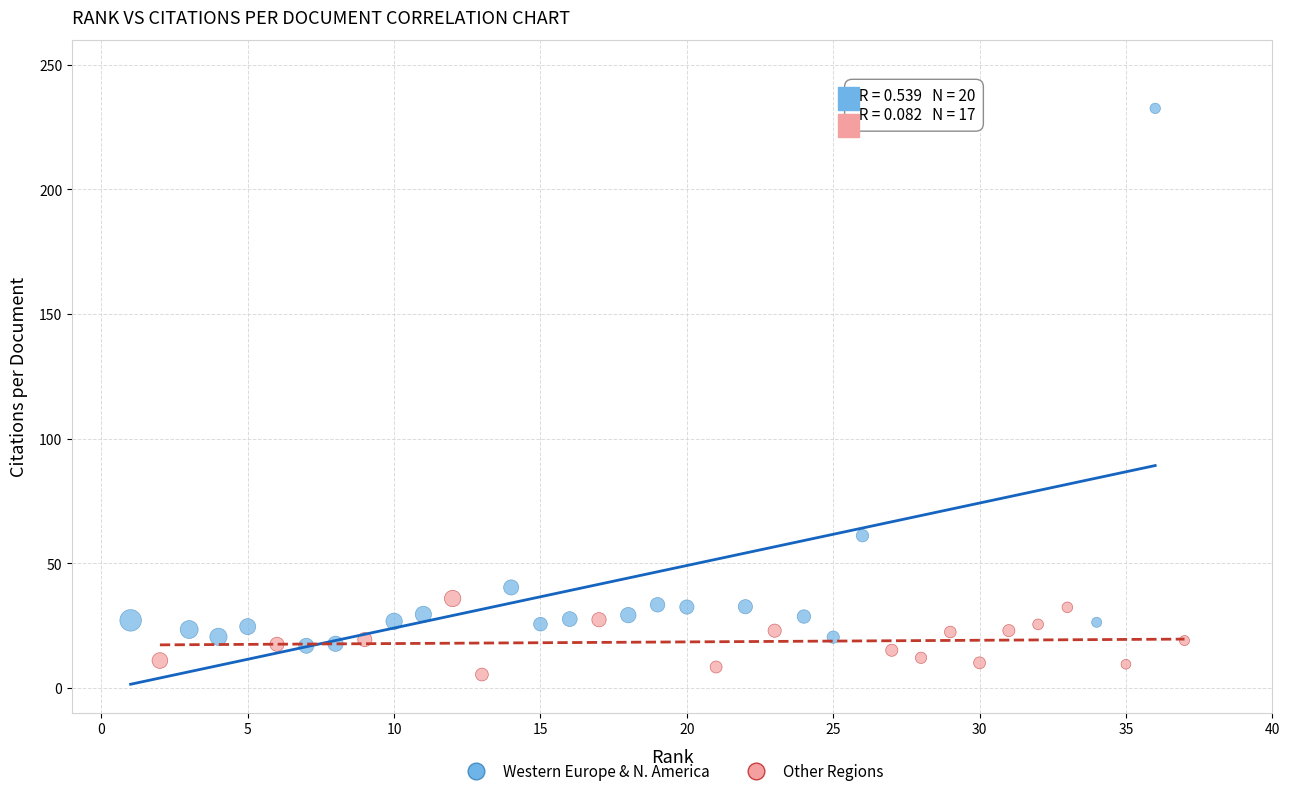

Which series contains the lowest Y value?

Other Regions